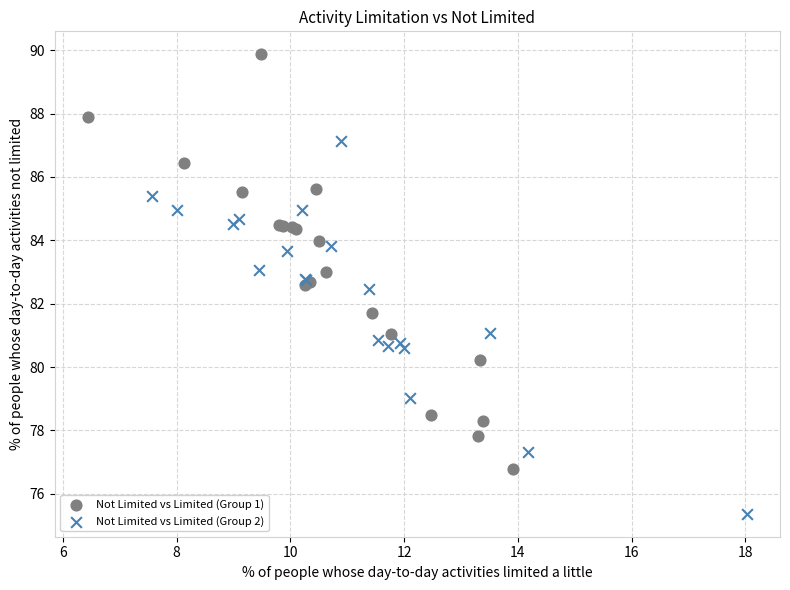

Which series reaches the maximum Y coordinate?

Not Limited vs Limited (Group 1)